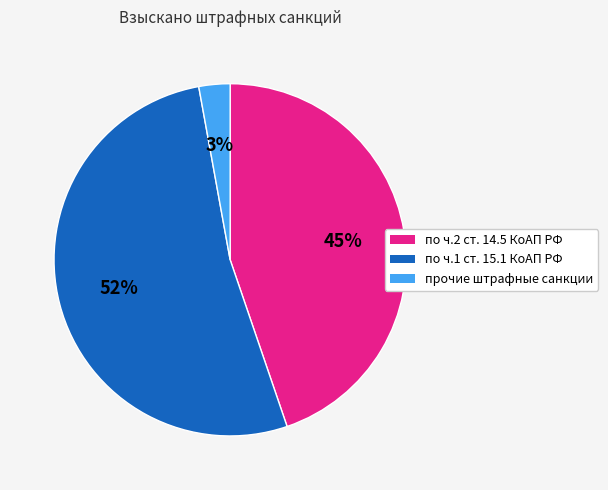

To the nearest percent, what is the combined percentage of прочие штрафные санкции and по ч.2 ст. 14.5 КоАП РФ?

48%